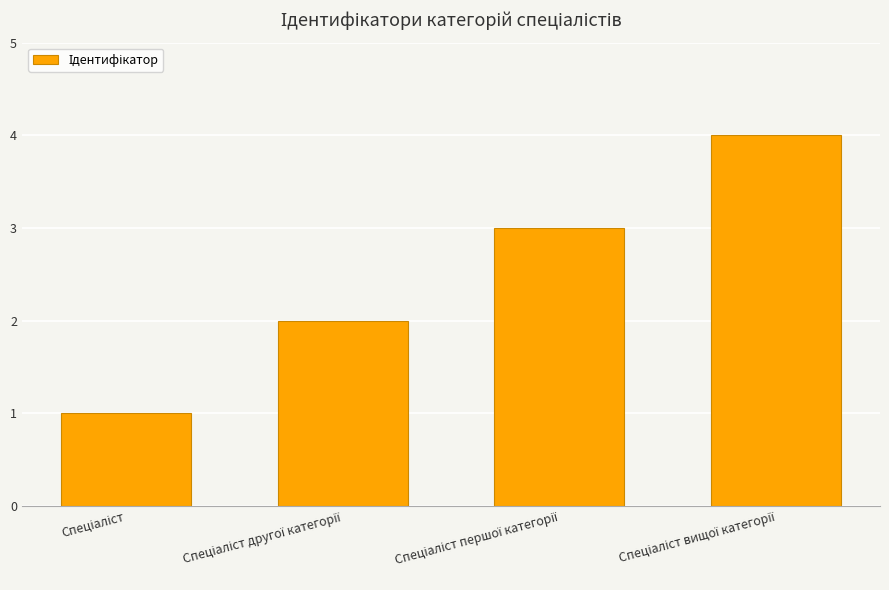

What is the sum of all values?

10